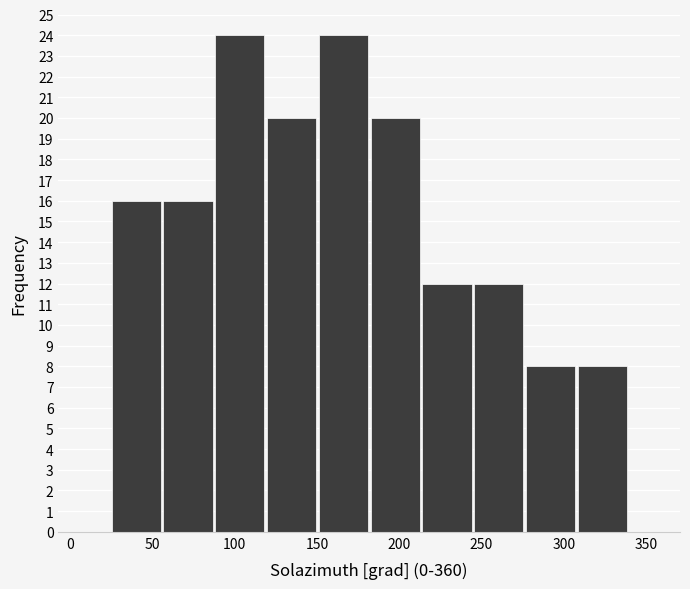

Reading left to right, list every bar in this chart as the range it spans on the x-axis followed by its height. Neither the bar edges nor the heights are printed on the chart, so give them approximately, as read against the axes.

25 to 55: 16
55 to 85: 16
85 to 120: 24
120 to 150: 20
150 to 180: 24
180 to 215: 20
215 to 245: 12
245 to 275: 12
275 to 310: 8
310 to 340: 8